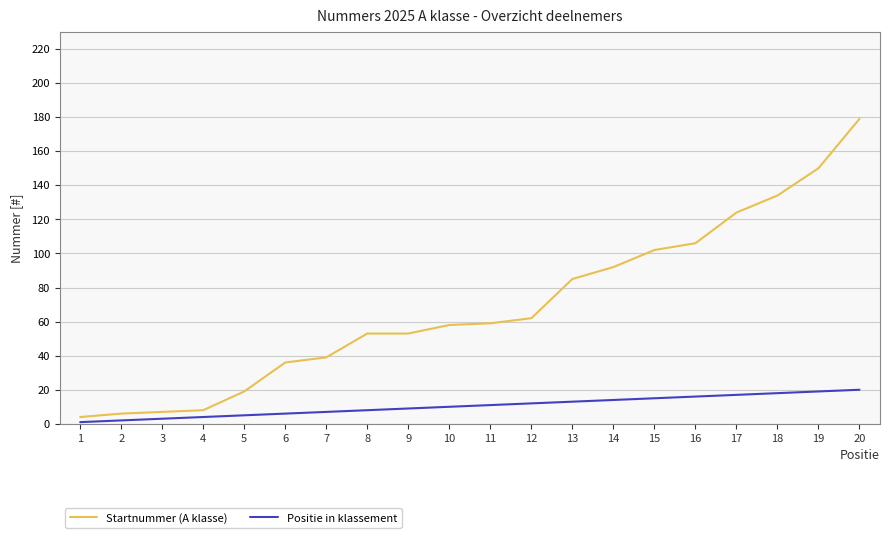

True or false: Positie in klassement and Startnummer (A klasse) intersect in this chart.

False